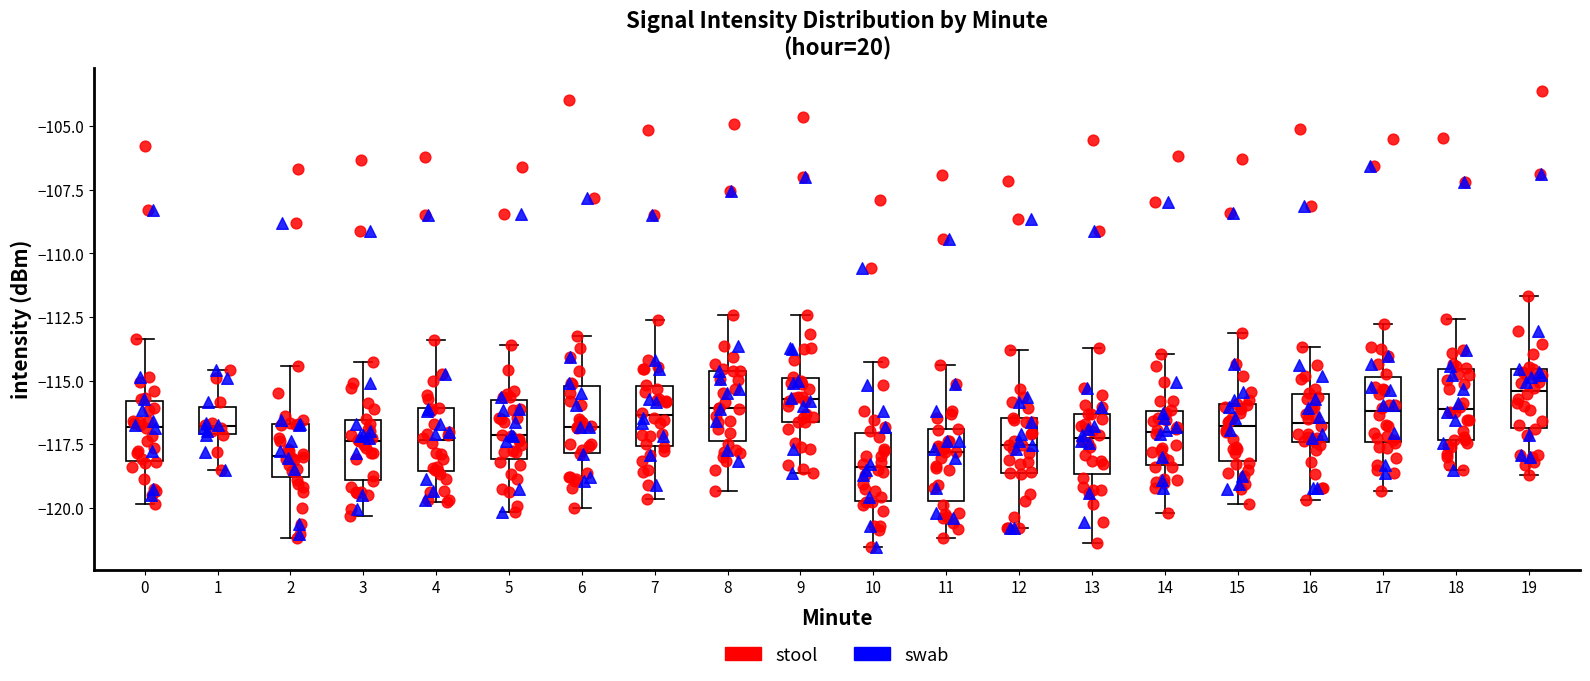

Where is the upper edge of the box at x = 1 on the y-axis? The values are not printed on the chart, so give them approximately, as read against the axis.

-116.0